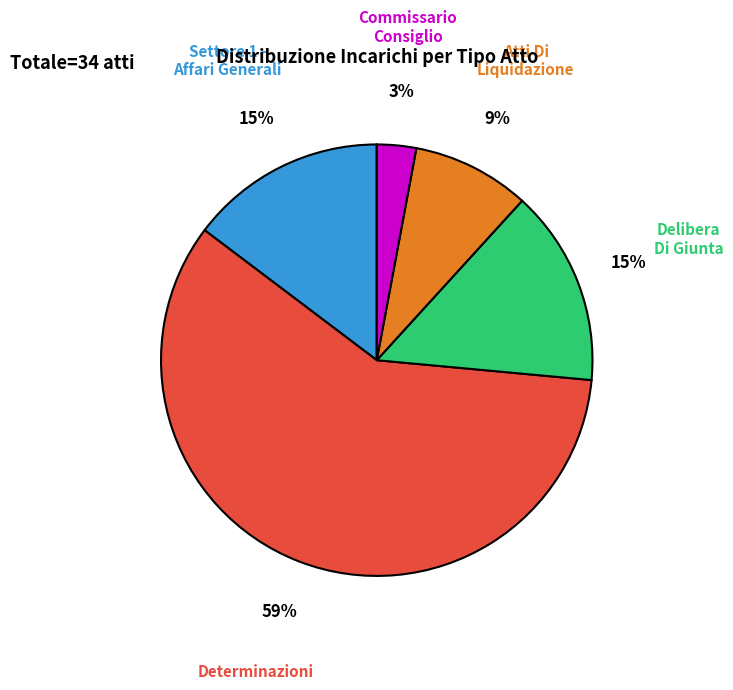

How many slices are in this pie chart?

5